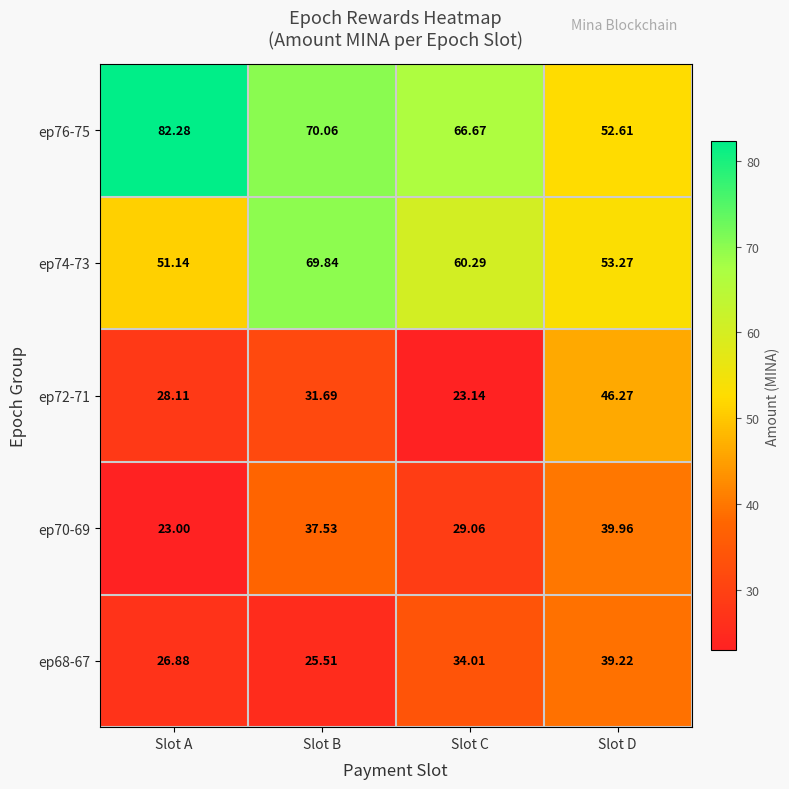

Which label corresponds to the largest value in the chart?

Slot A